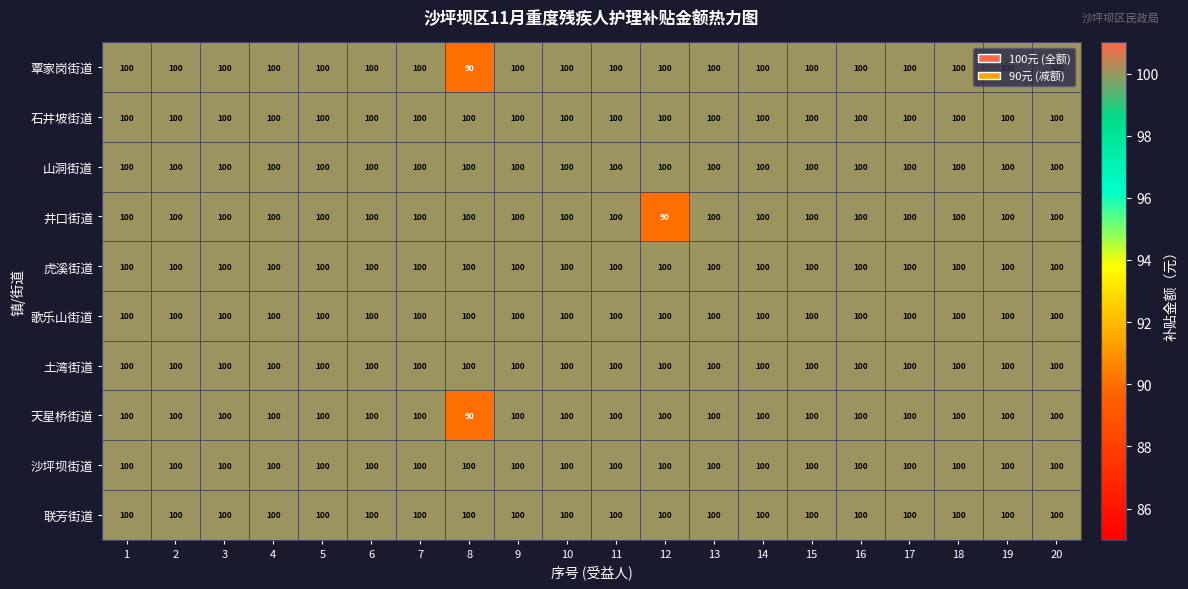

What is the approximate value of 歌乐山街道 at 14?

100